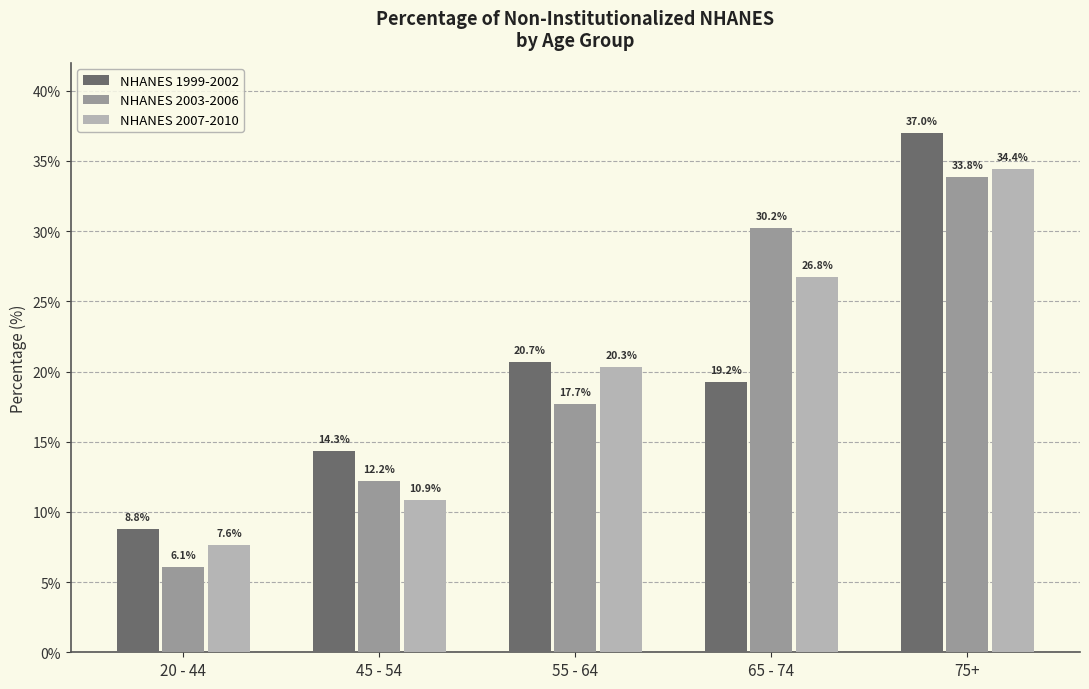

What is the difference between the highest and lowest values at 65 - 74?

11.0